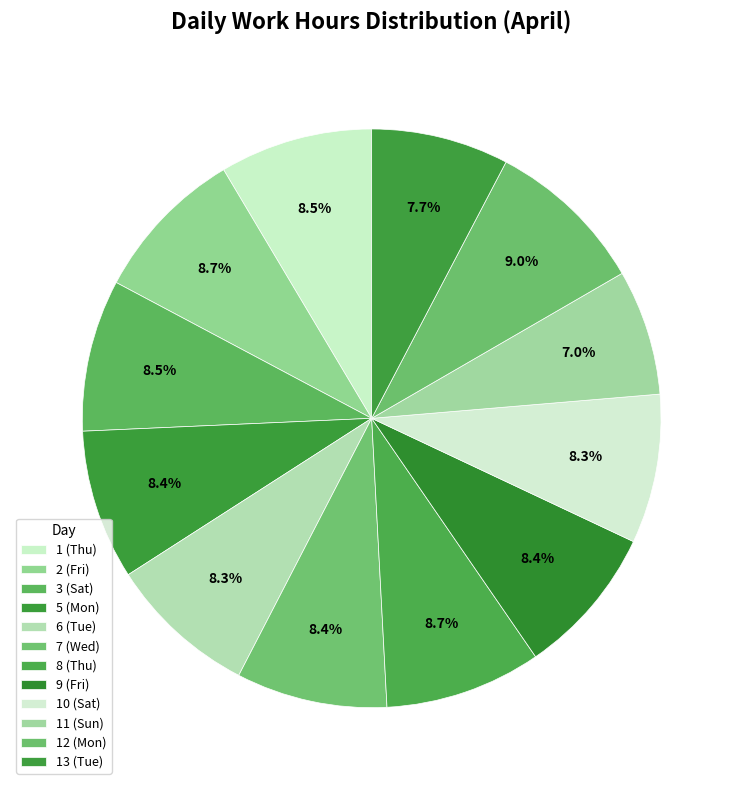

How many segments does this pie chart have?

12